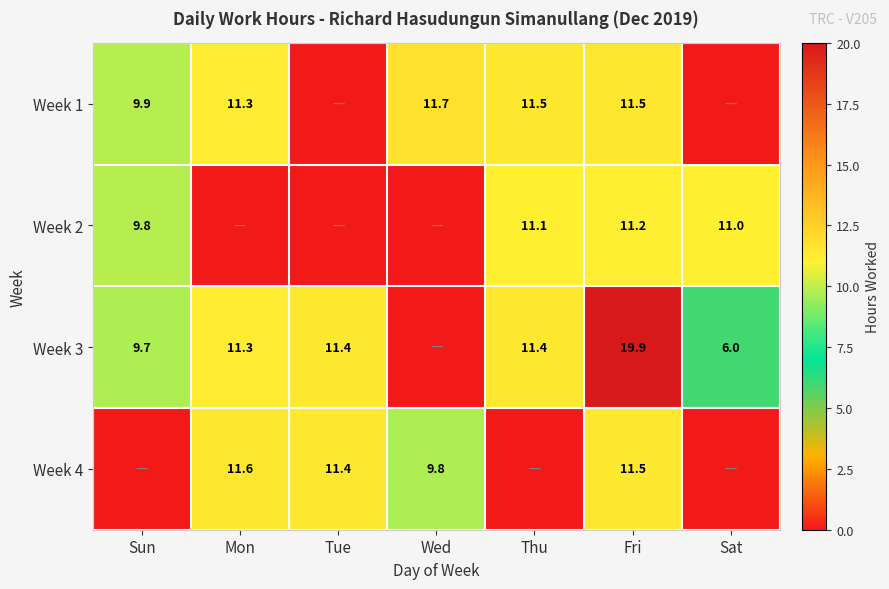

True or false: Week 4 has a value of 6.3 at Wed.

False